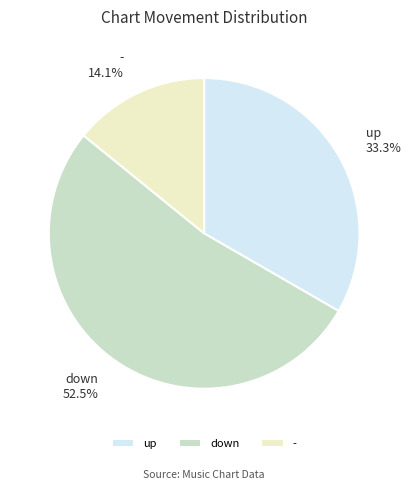

To the nearest percent, what is the average slice percentage?

33%